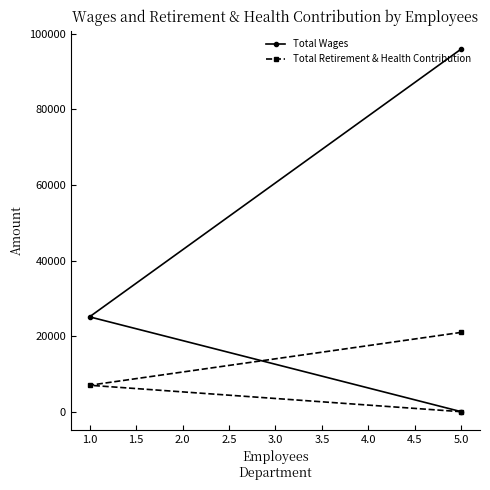

Between 1.0 and 5.0, which series saw the biggest shift?

Total Wages